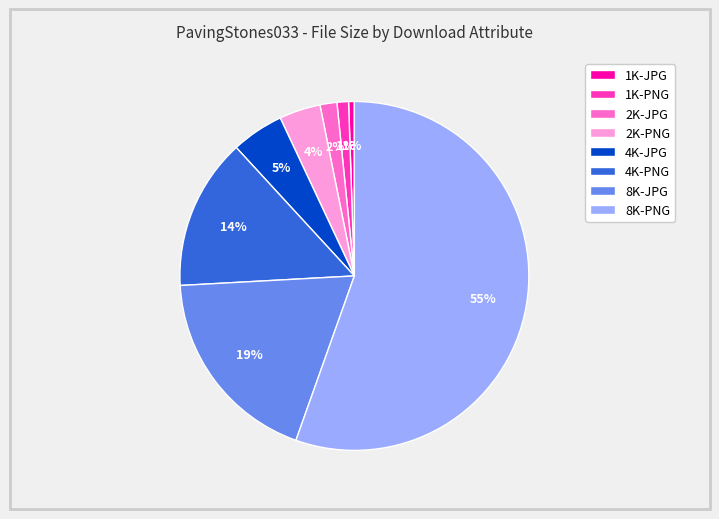

What is the largest slice in the pie chart?

8K-PNG